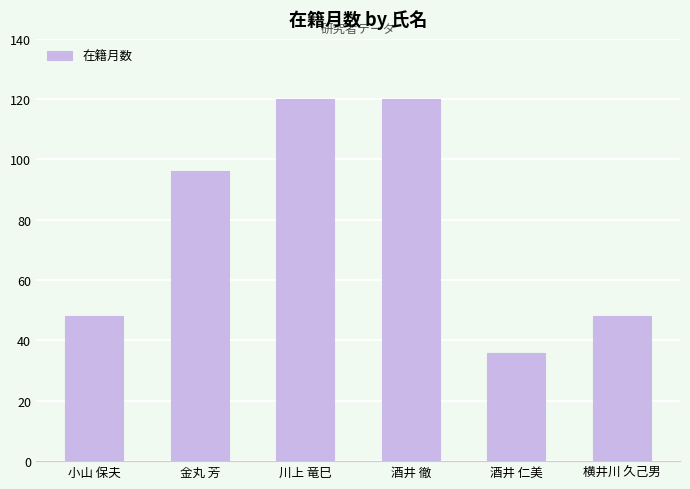

How many values are between 48 and 120?

5